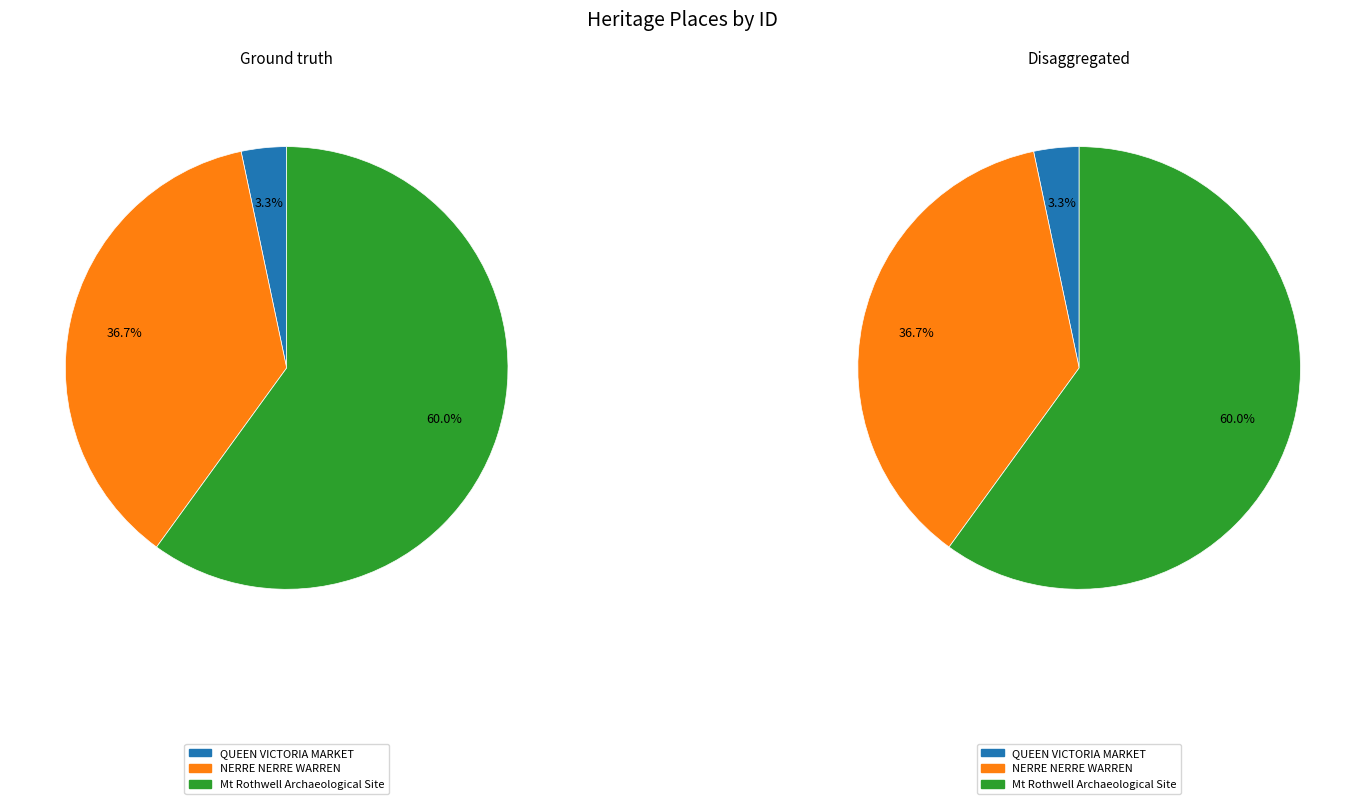

Which category accounts for the majority?

Mt Rothwell Archaeological Site